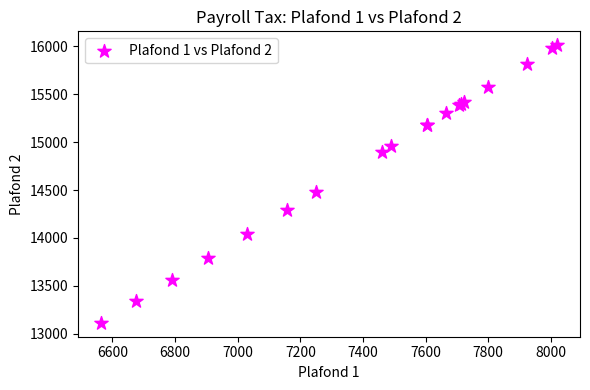

What Y value in the scatter plot is closest to 14563?

14481